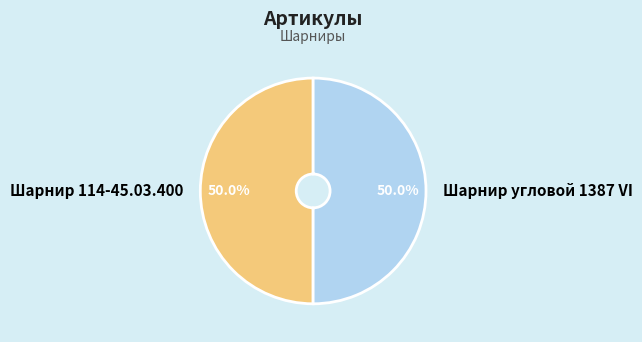

Approximately how many times larger is the value at Шарнир угловой 1387 VI compared to Шарнир 114-45.03.400?

1.0